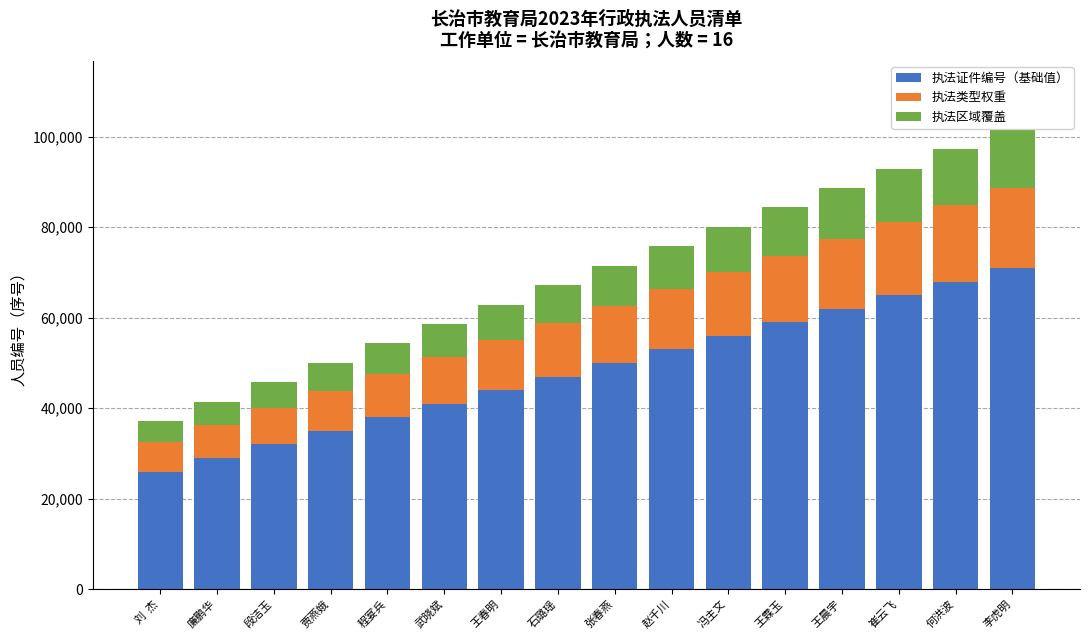

What are all the series names shown in the legend?

执法证件编号（基础值）, 执法类型权重, 执法区域覆盖